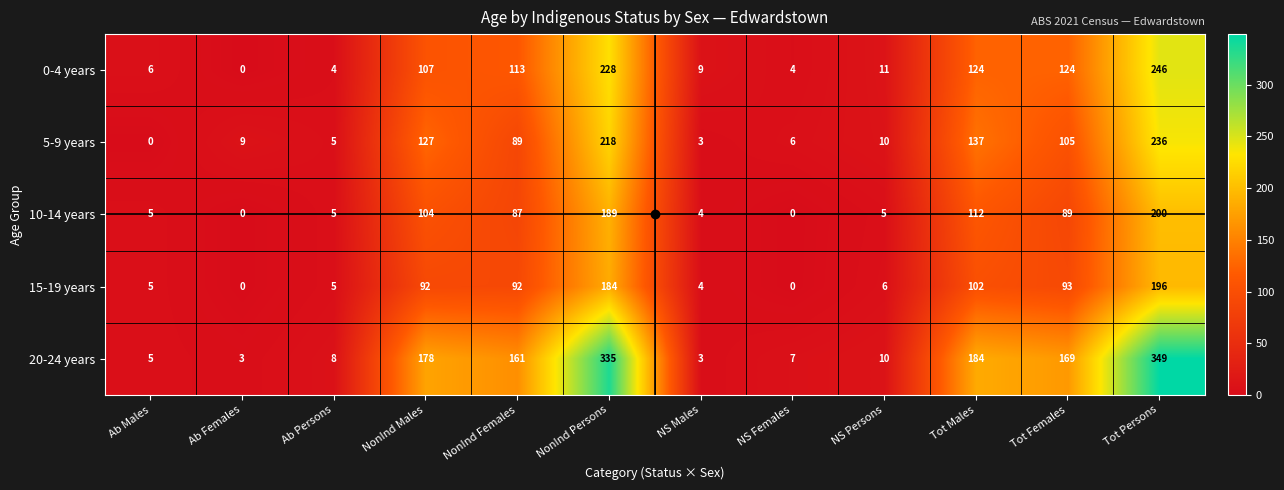

At which category is the sum across all series the highest?

Tot Persons